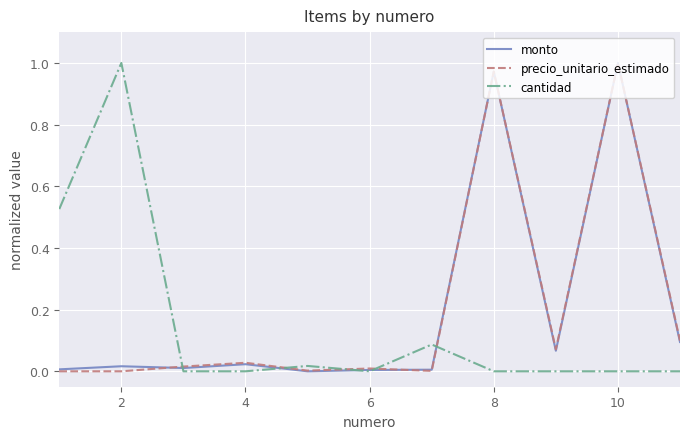

What is the difference between the maximum and minimum values in the precio_unitario_estimado series?

1.0